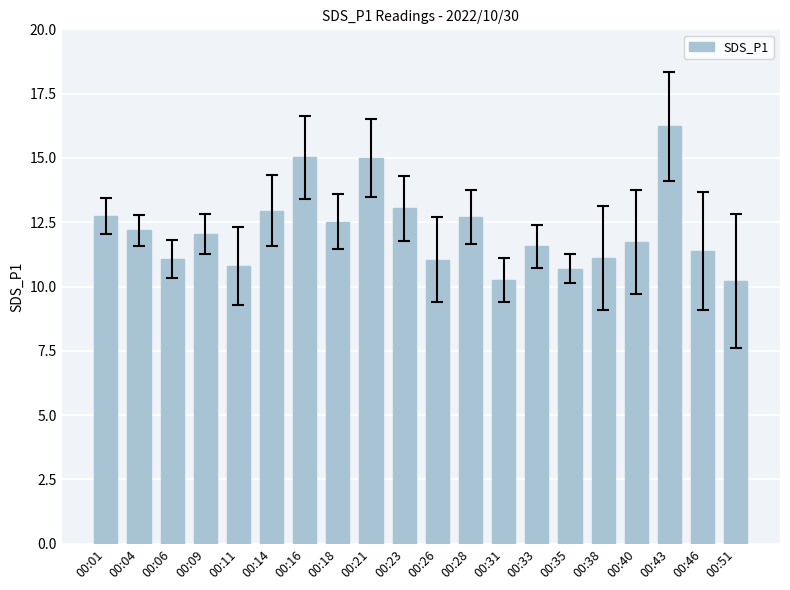

Which category has the highest value across all series?

00:43